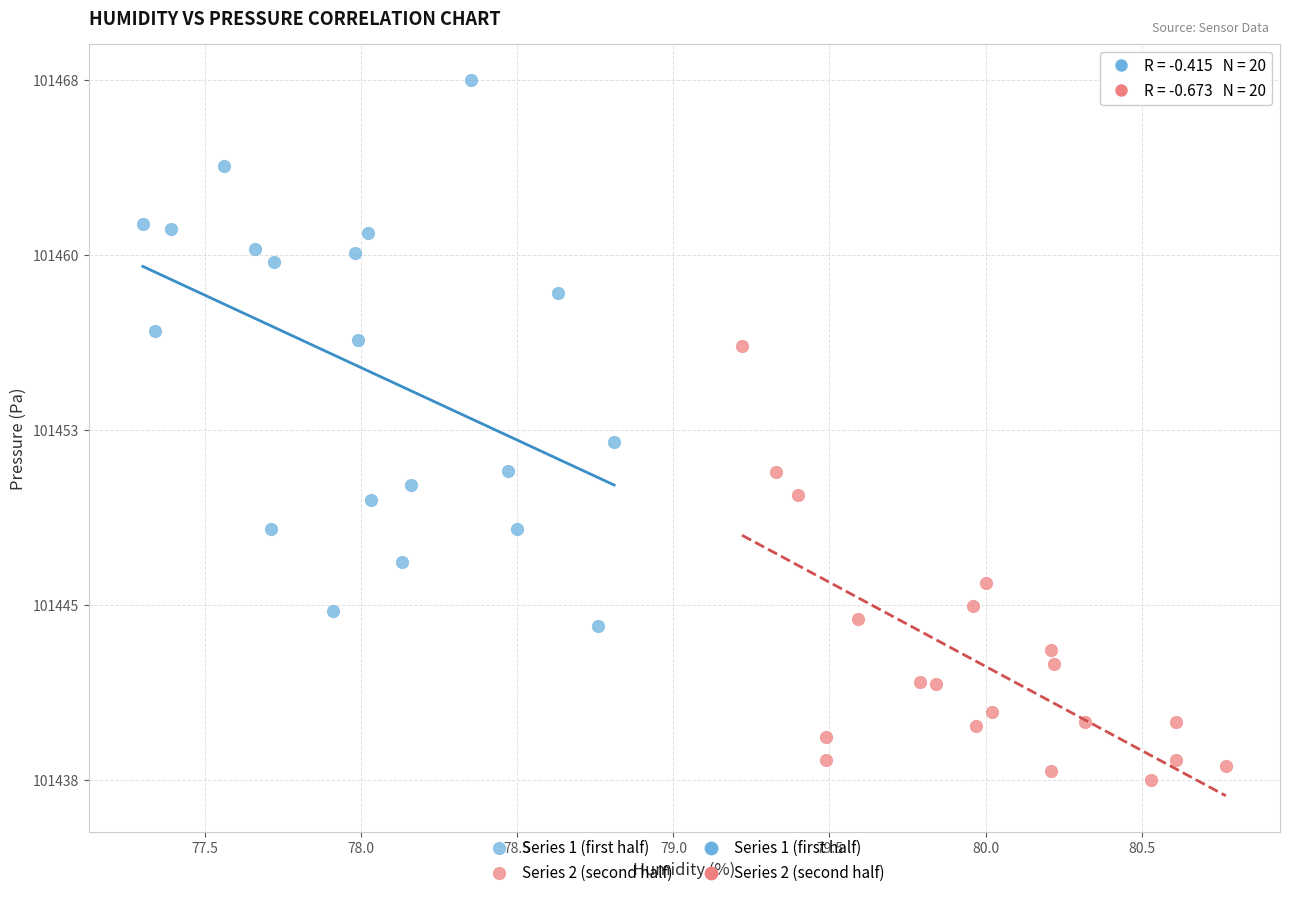

Which series reaches the minimum Y coordinate?

Series 2 (second half)